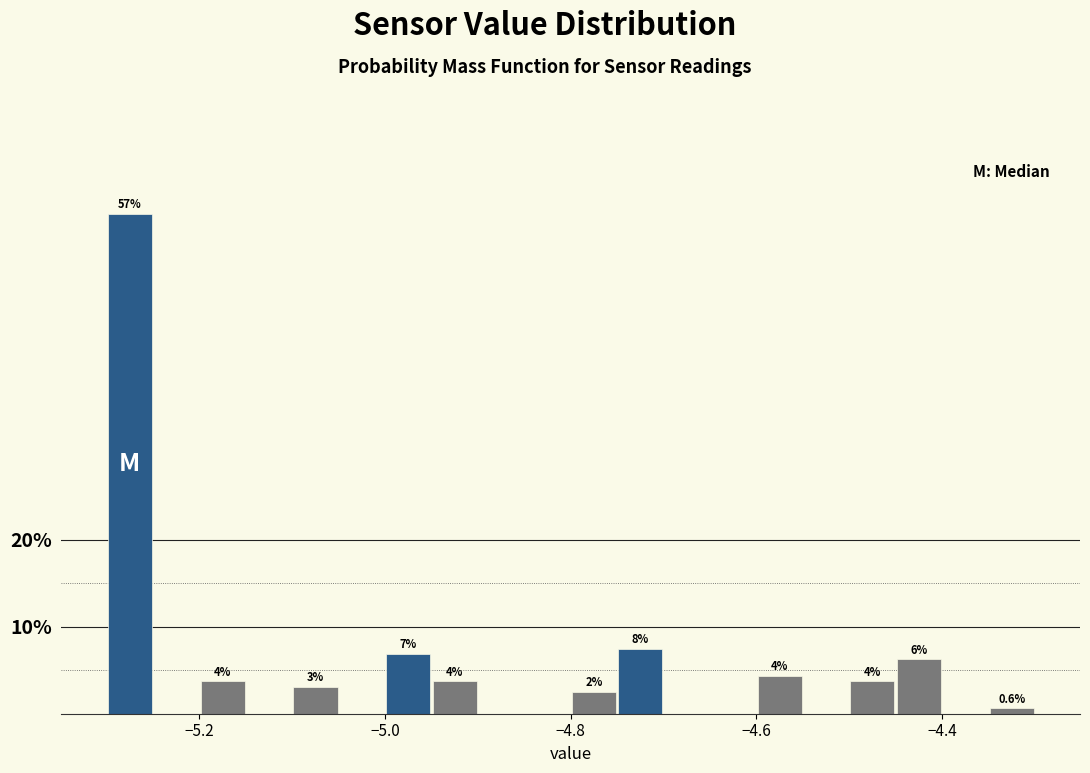

Read against the x-axis, roughly where is the centre of the tallest bar?

-5.28